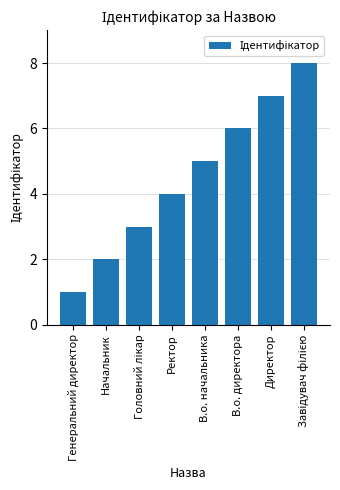

What is the change in value from Начальник to Директор?

+5